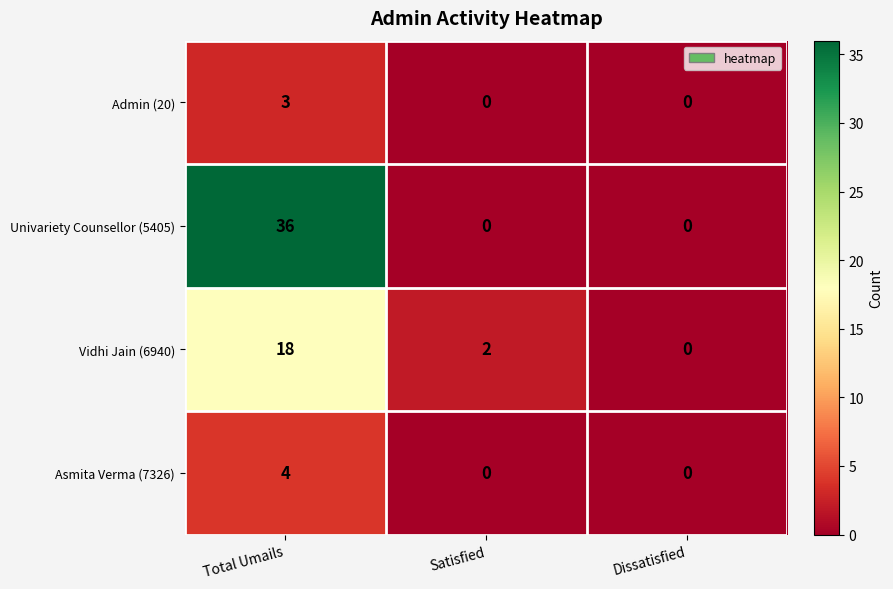

List the series in order of their peak value, lowest first.

Admin (20), Asmita Verma (7326), Vidhi Jain (6940), Univariety Counsellor (5405)